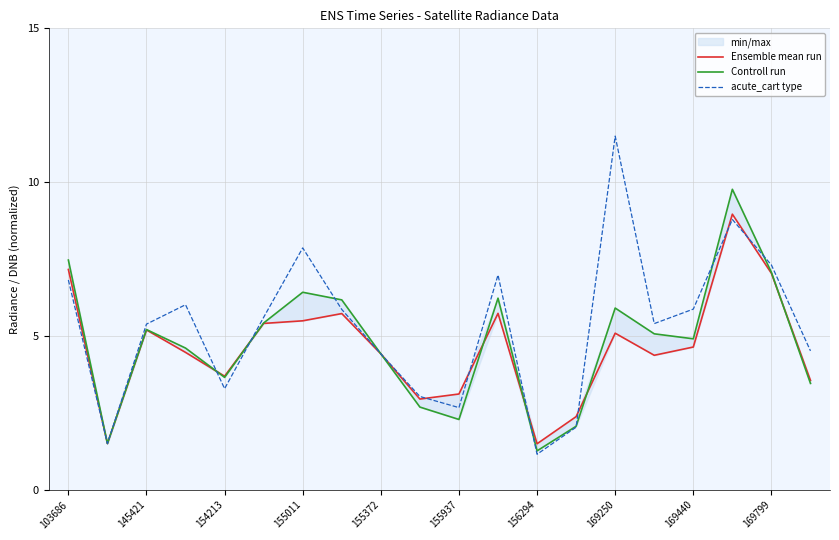

Which series has the largest total across all categories?

acute_cart type